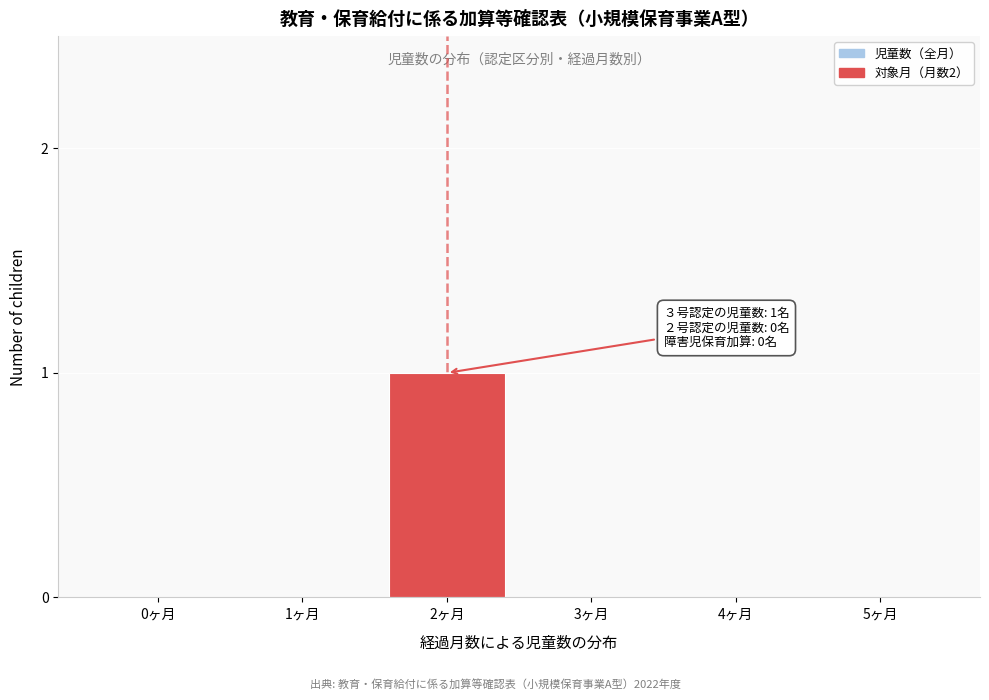

Reading right to left, extract all data points from this chart.

5ヶ月=0	4ヶ月=0	3ヶ月=0	2ヶ月=1	1ヶ月=0	0ヶ月=0